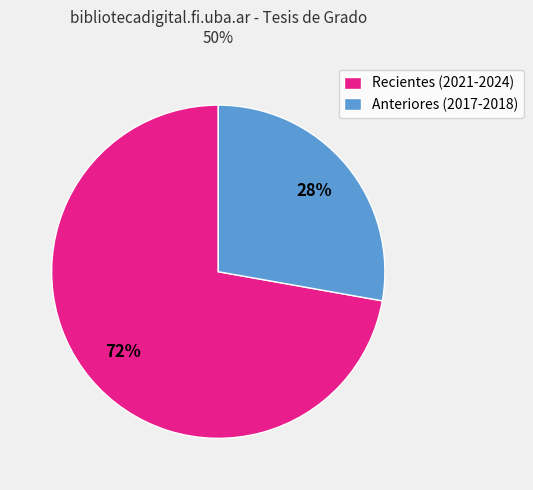

Is it true that Recientes (2021-2024) is 72% of the pie?

True